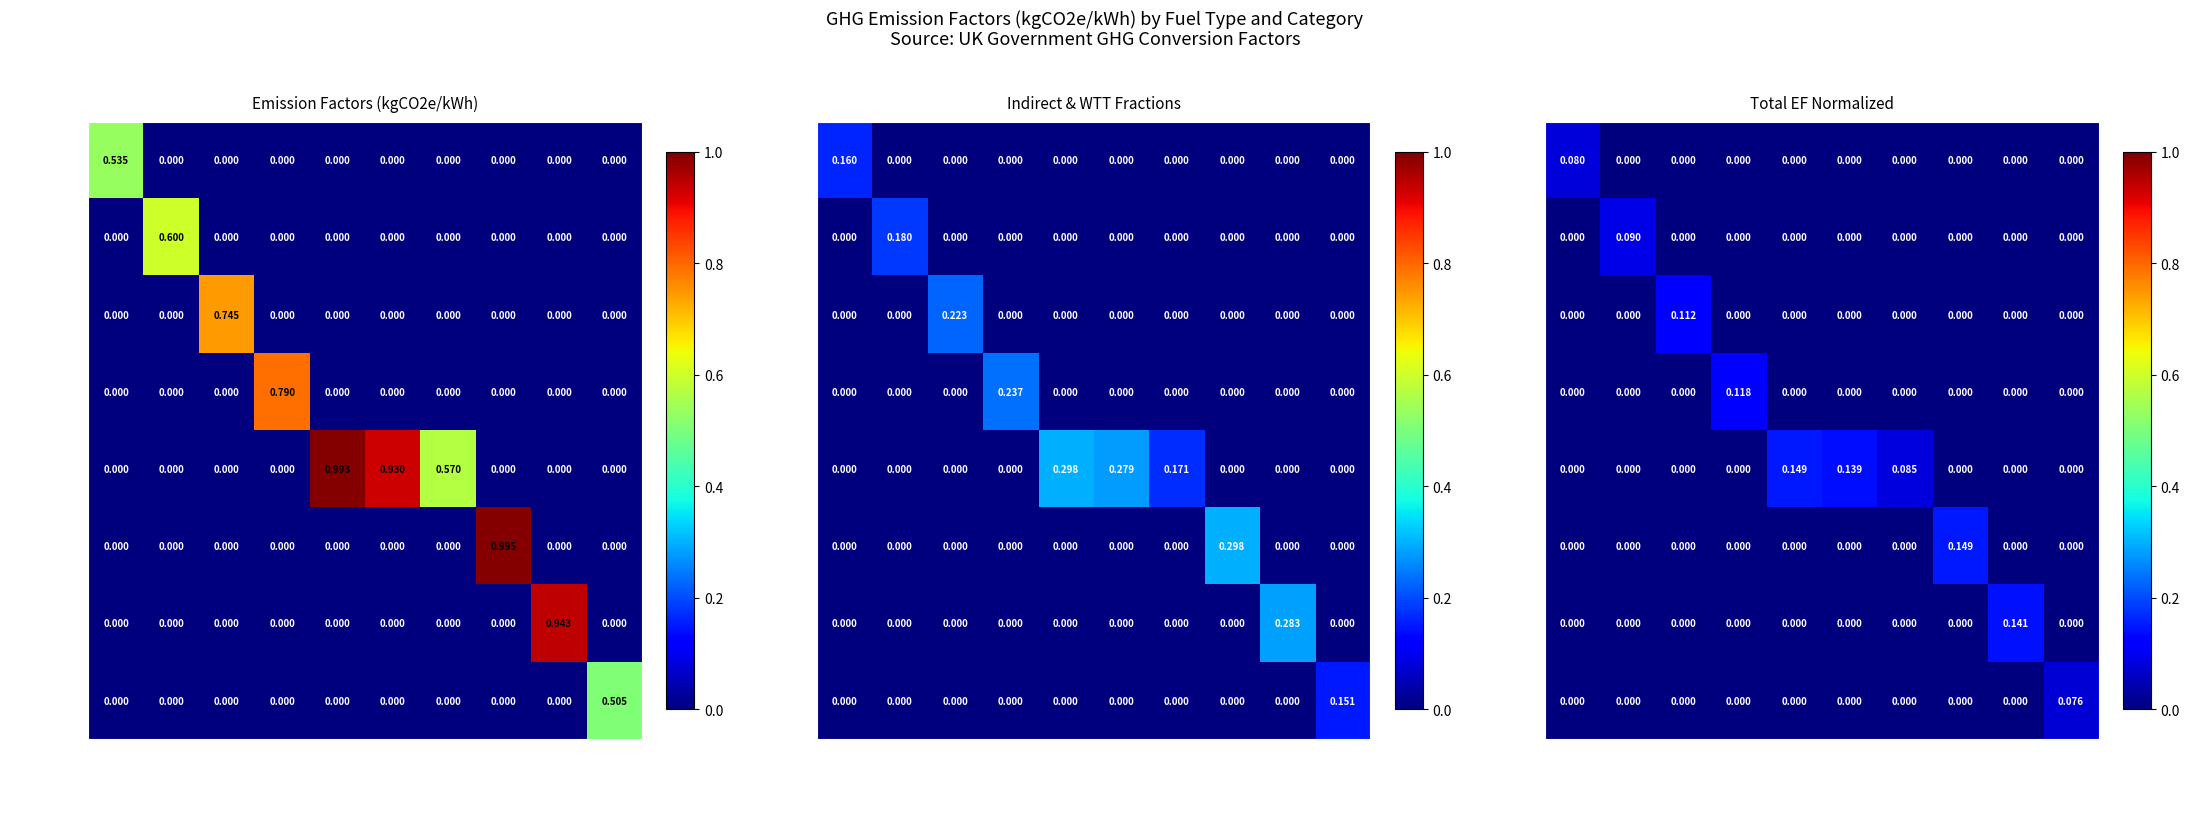

What is the spread (max minus min) of values at All LPG?

0.1